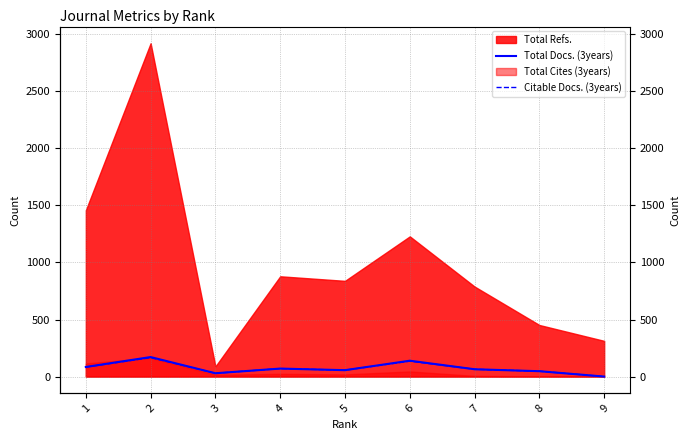

At which label does Citable Docs. (3years) first exceed 64?

1